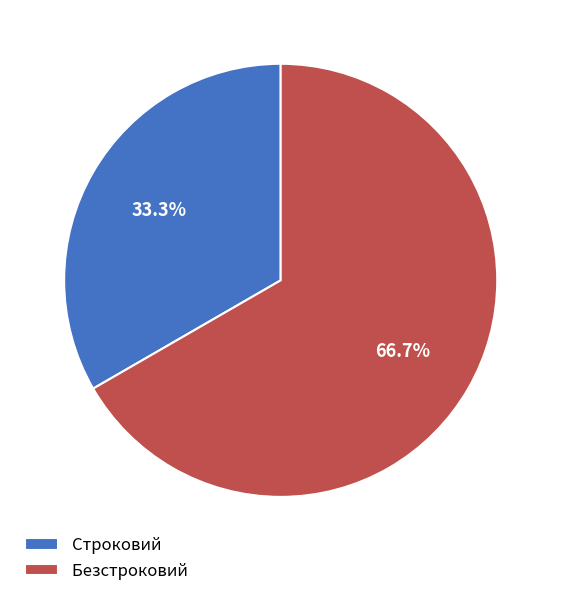

The Строковий slice represents 28% of the pie. True or false?

False